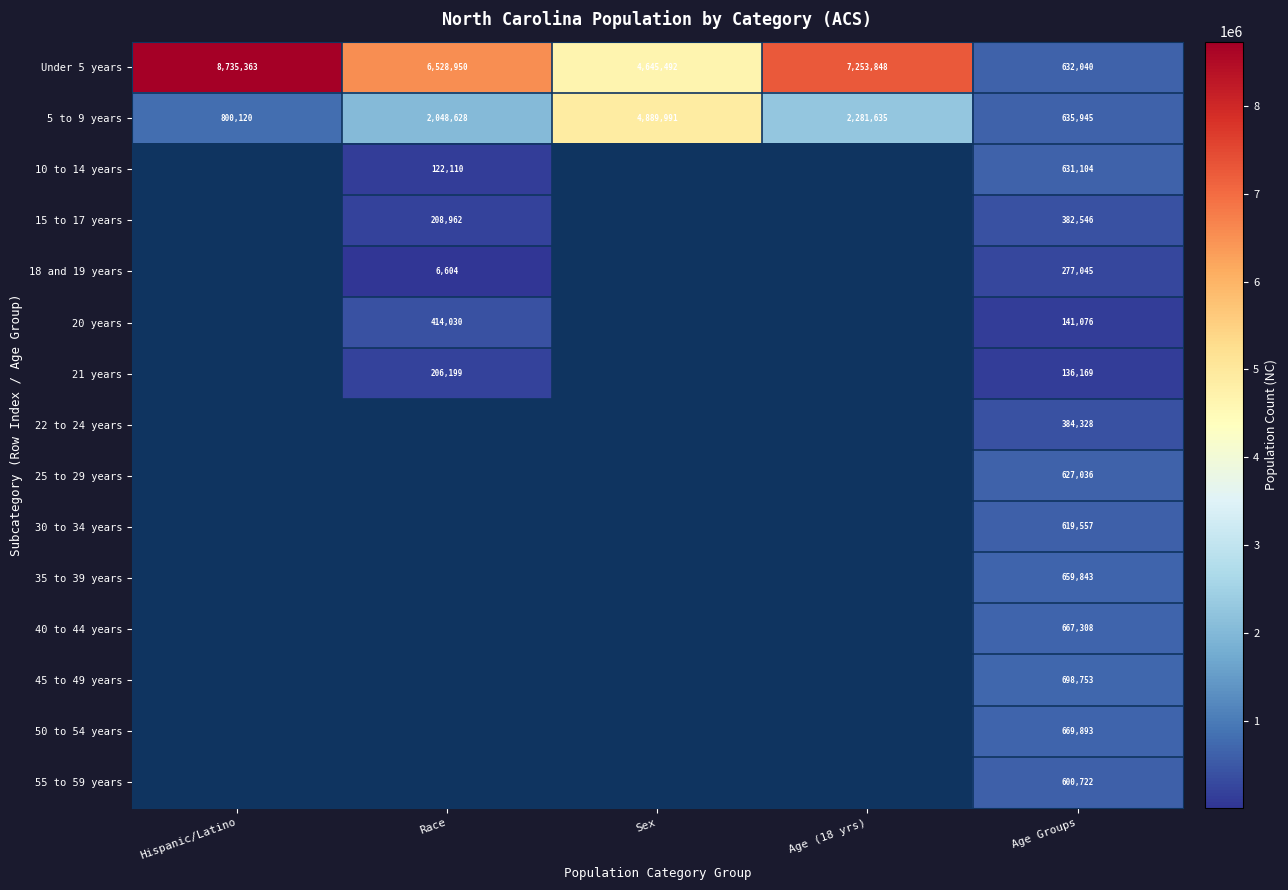

Count the number of categories in the chart.

5